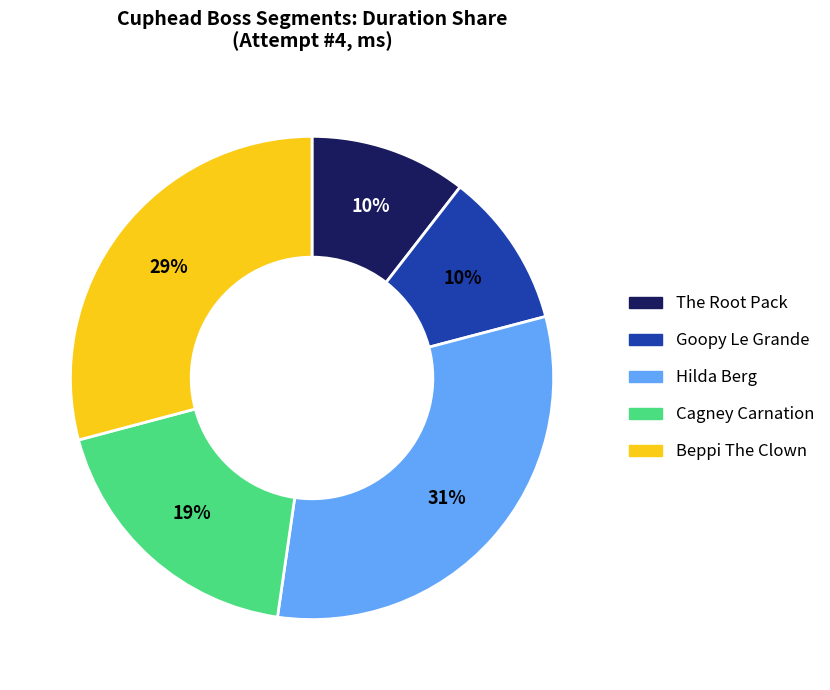

To the nearest percent, what is the average slice percentage?

20%